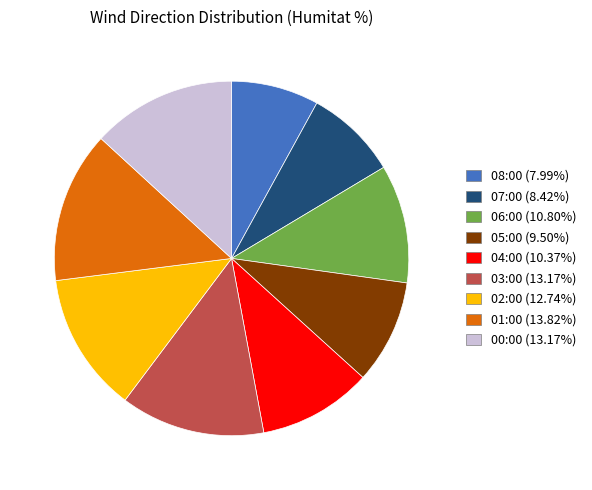

Approximately how many times larger is the value at 06:00 compared to 02:00?

0.8